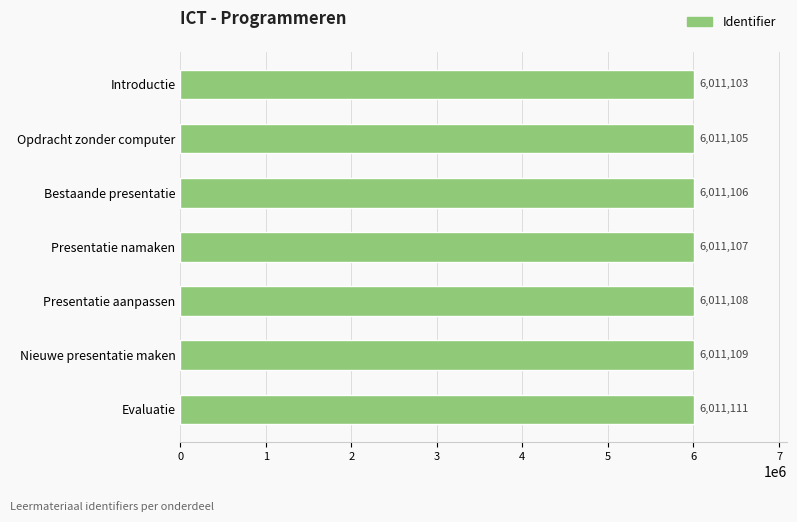

At which label is the value closest to 6011107?

Presentatie namaken